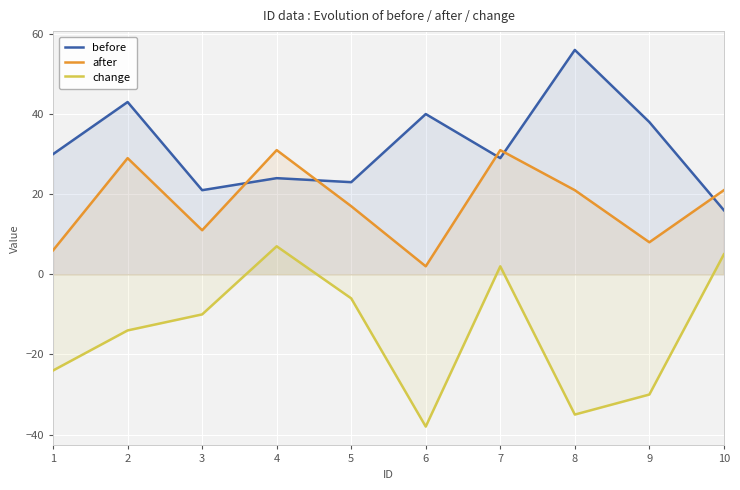

What is the average value of the before series?

32